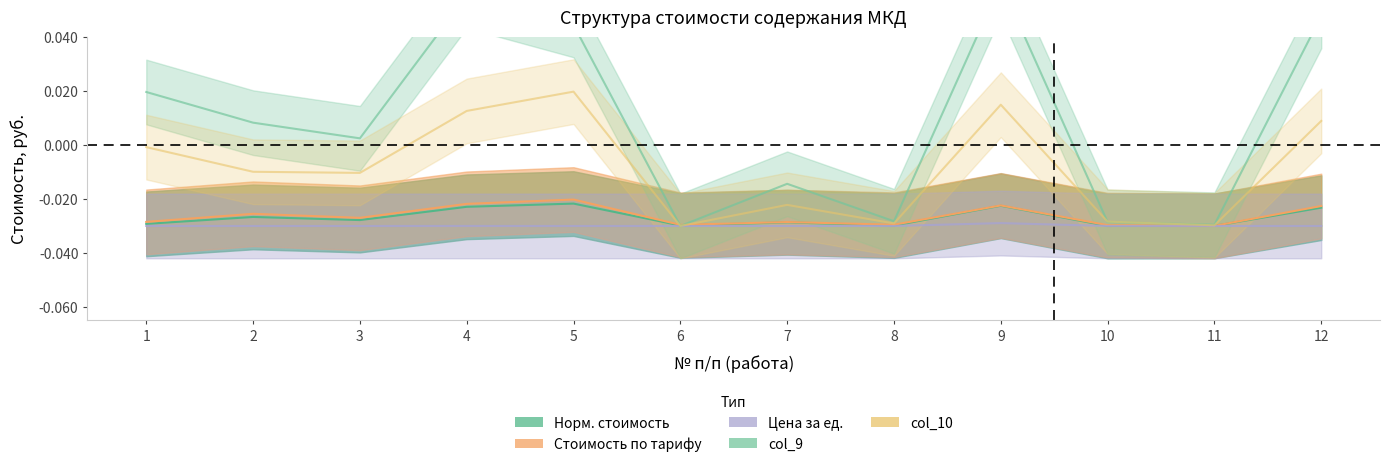

Which series has the largest range (max minus min)?

col_9